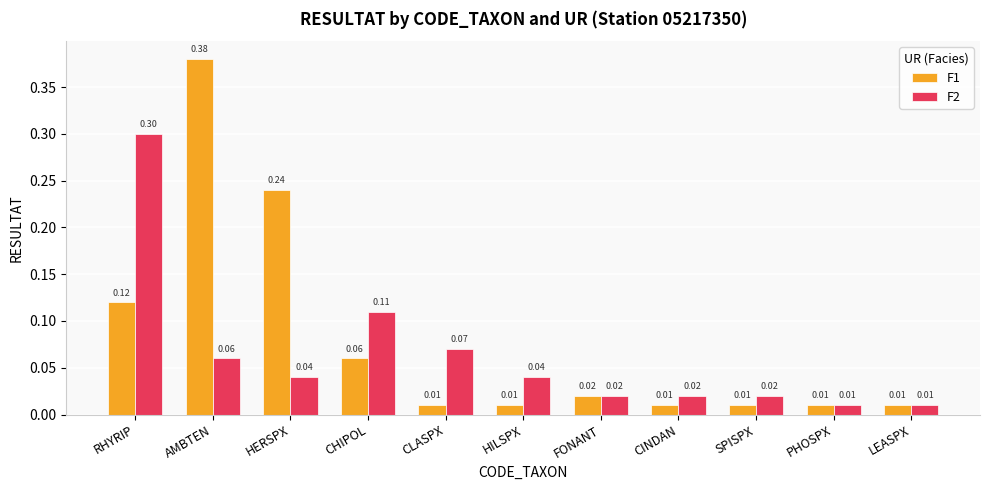

What is the difference between the highest and lowest values at AMBTEN?

0.3